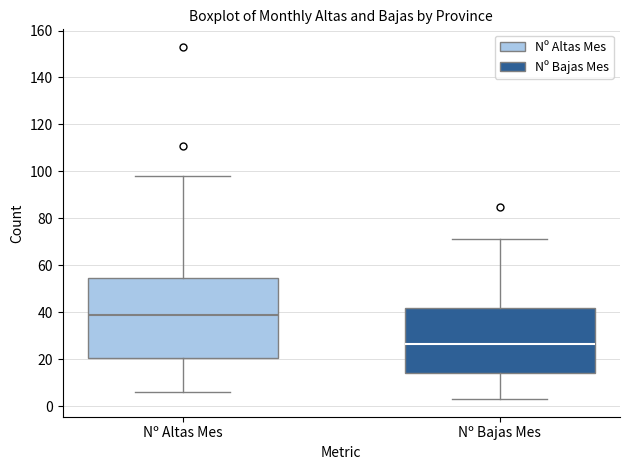

Where is the upper edge of the box for Nº Altas Mes on the y-axis? The values are not printed on the chart, so give them approximately, as read against the axis.

54